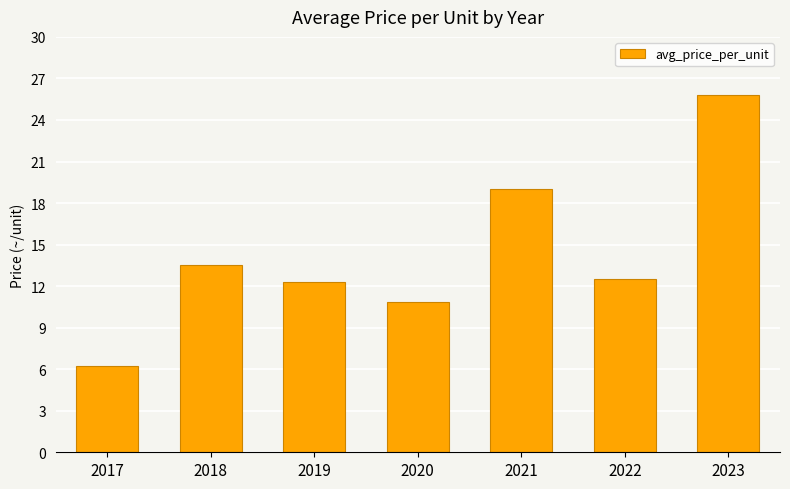

Reading left to right, what are all the values shown in this chart?

2017=6.2	2018=13.5	2019=12.3	2020=10.9	2021=19.0	2022=12.5	2023=25.8